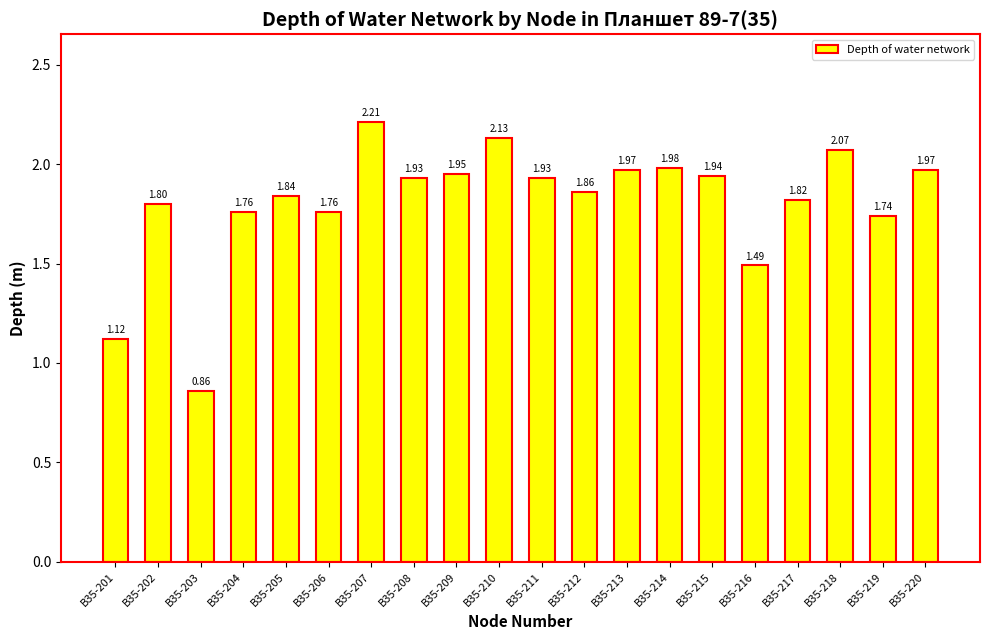

How many bars are there in total?

20